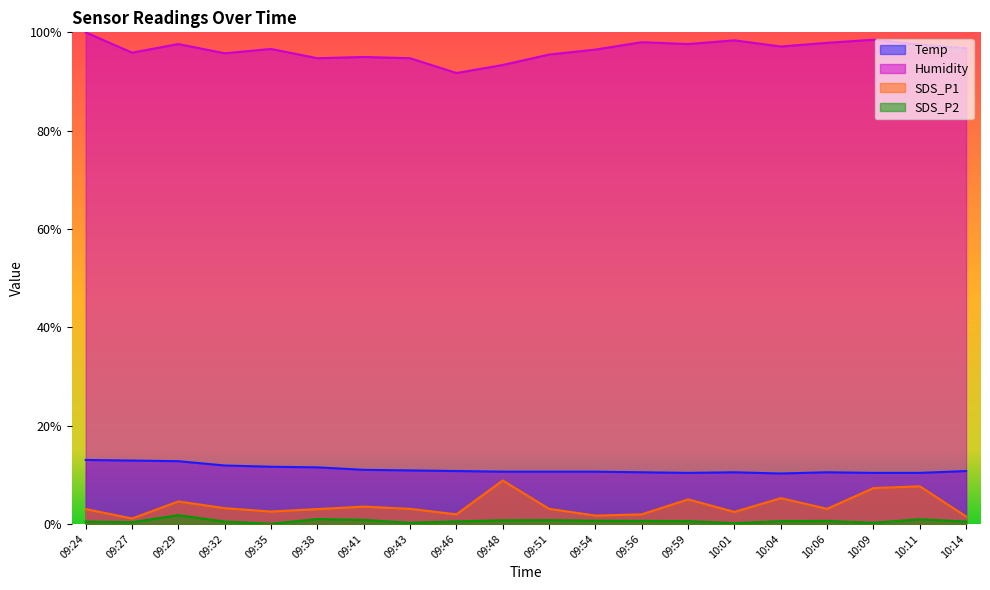

Where is the first local minimum for SDS_P1?

09:27